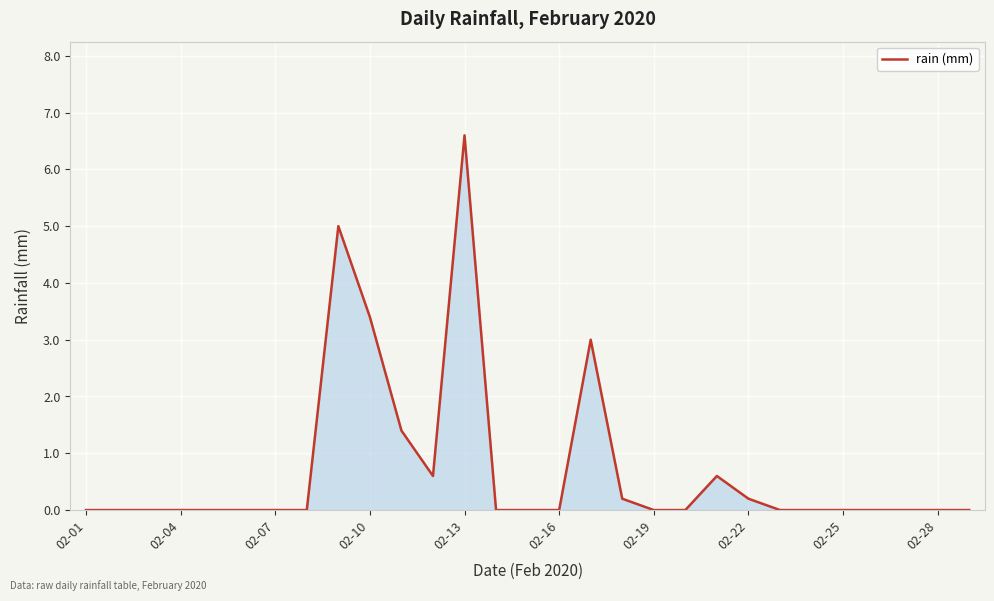

True or false: there are more than 0 points higher than both neighbors.

True